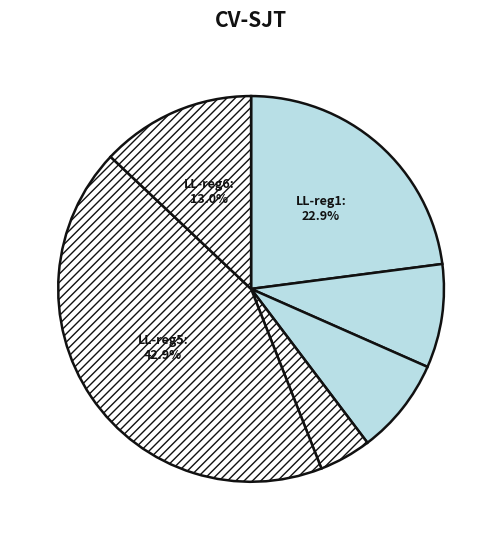

How many segments does this pie chart have?

6